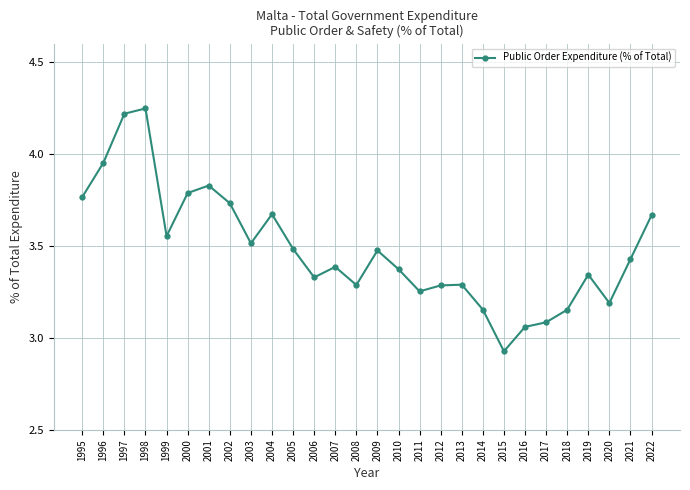

Where is the first local maximum?

1998